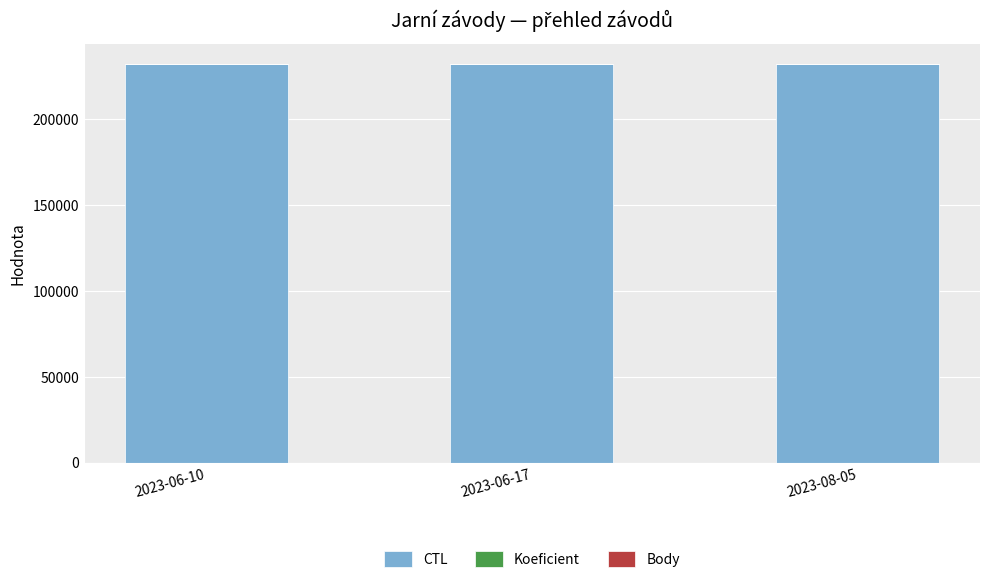

What is the maximum value for CTL?

231908